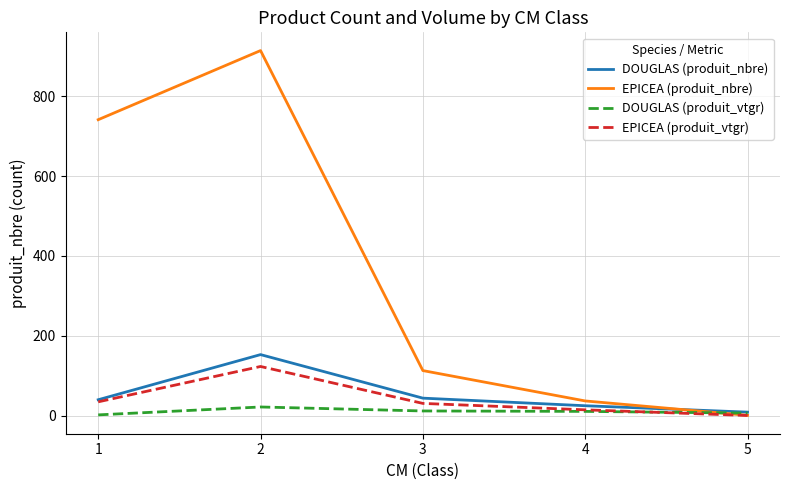

What is the difference between the EPICEA (produit_nbre) values at 4 and 3?

76.0